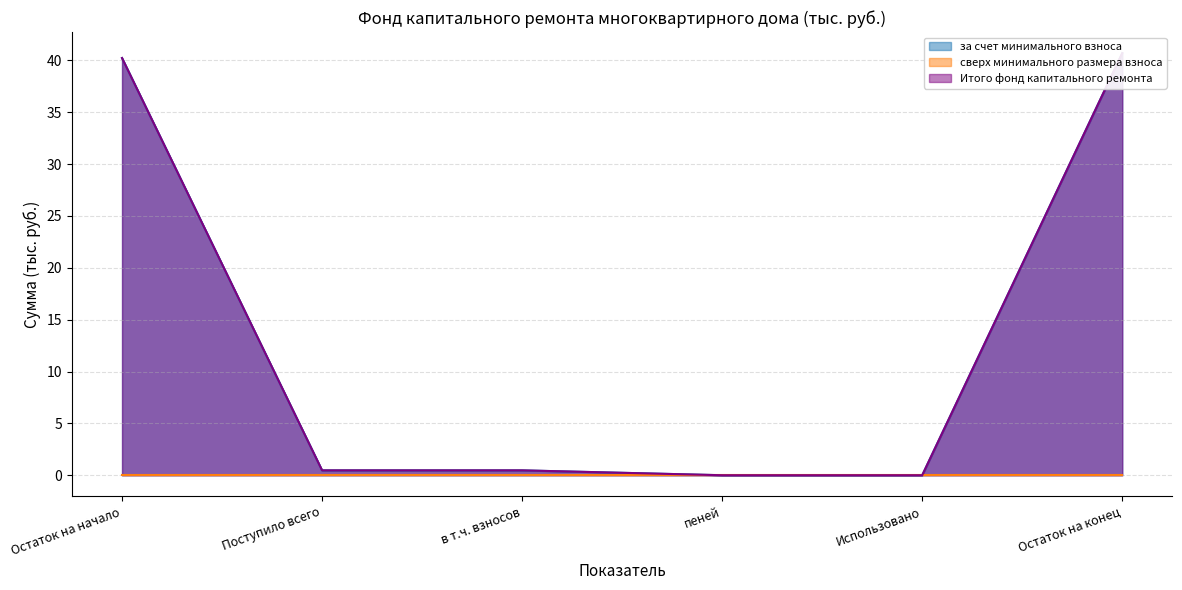

Read the за счет минимального взноса value at Остаток на конец.

40.7